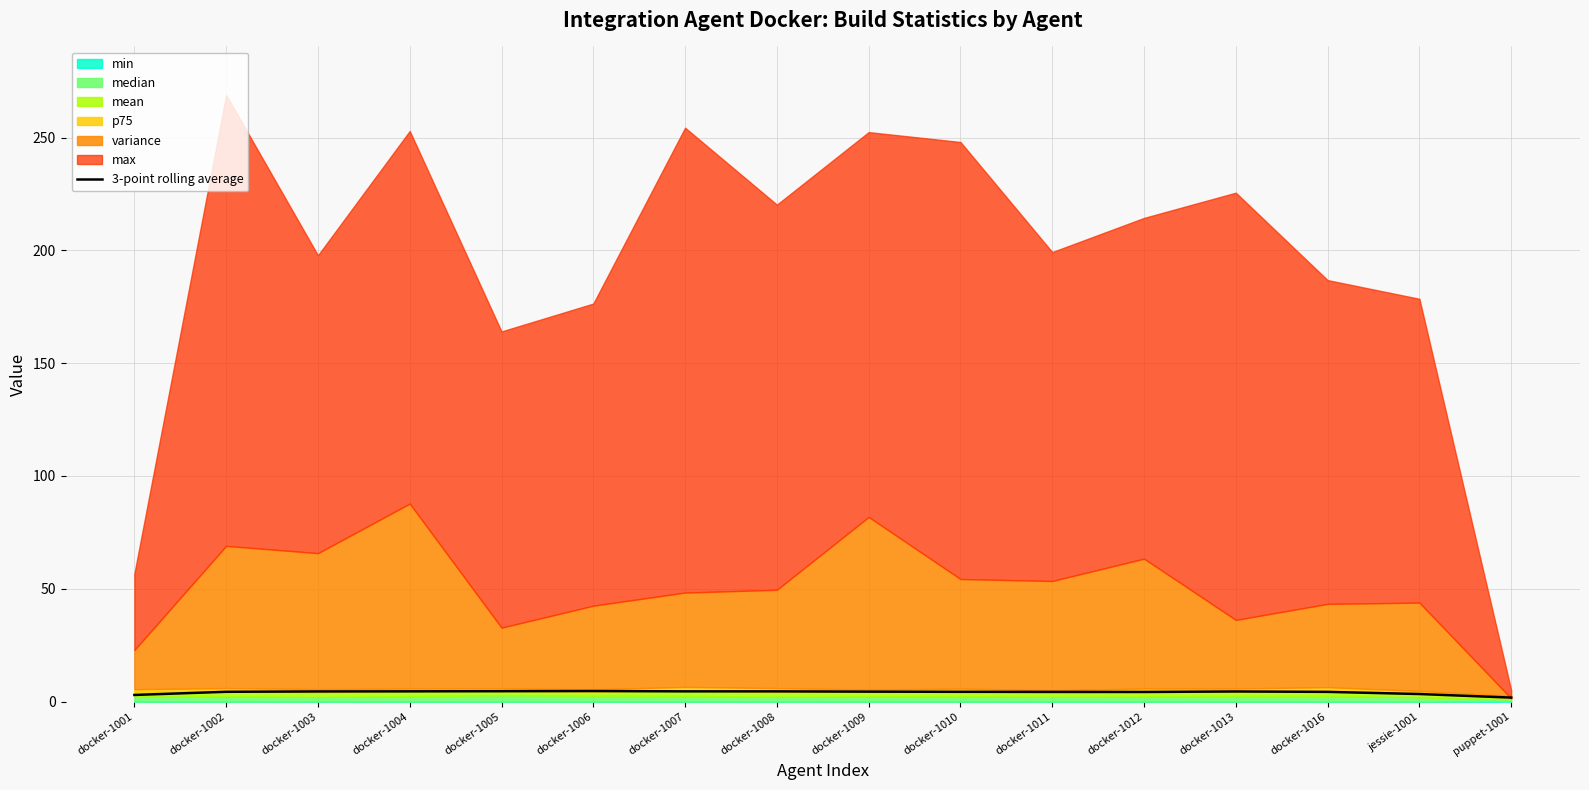

Where does the data first go above 4?

docker-1002